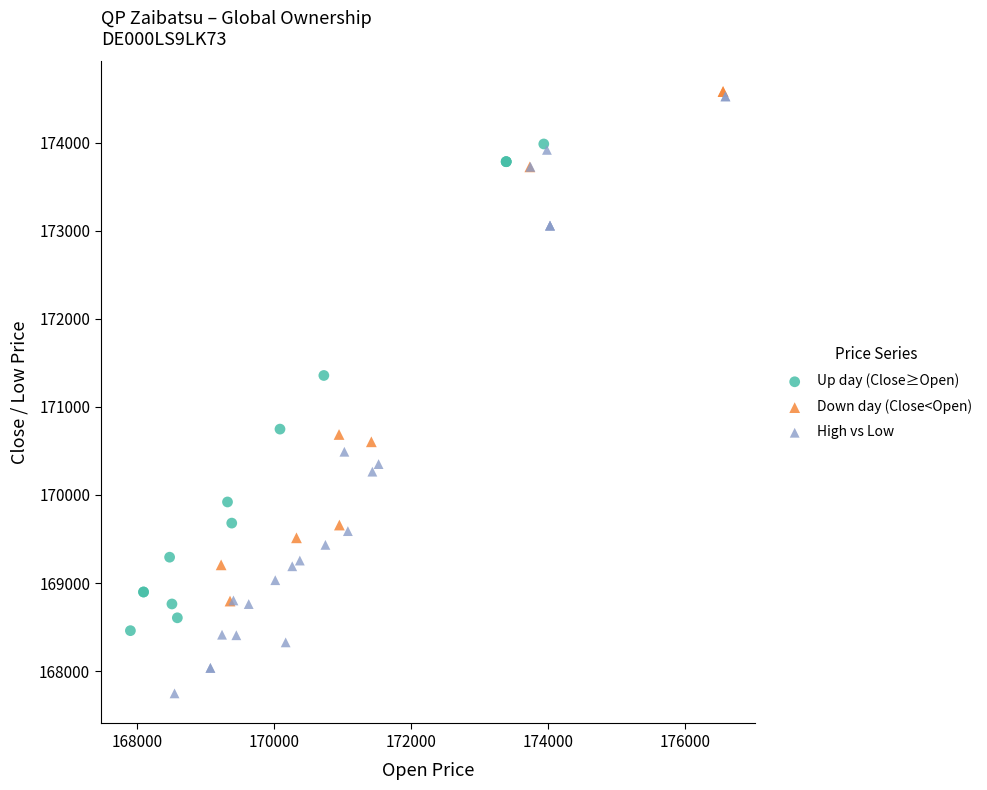

What are all the series names shown in the legend?

Up day (Close≥Open), Down day (Close<Open), High vs Low